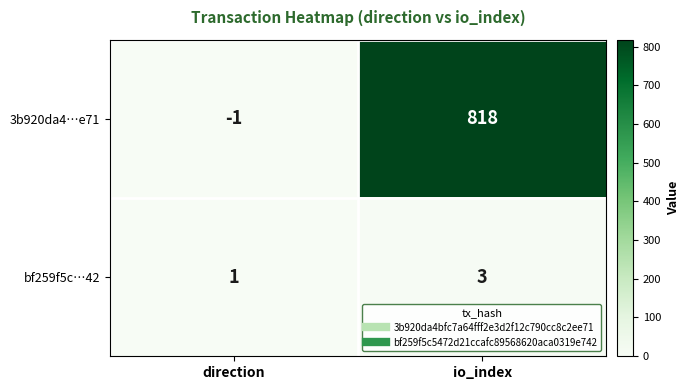

Is it true that 3b920da4…e71 equals 818 at io_index?

True